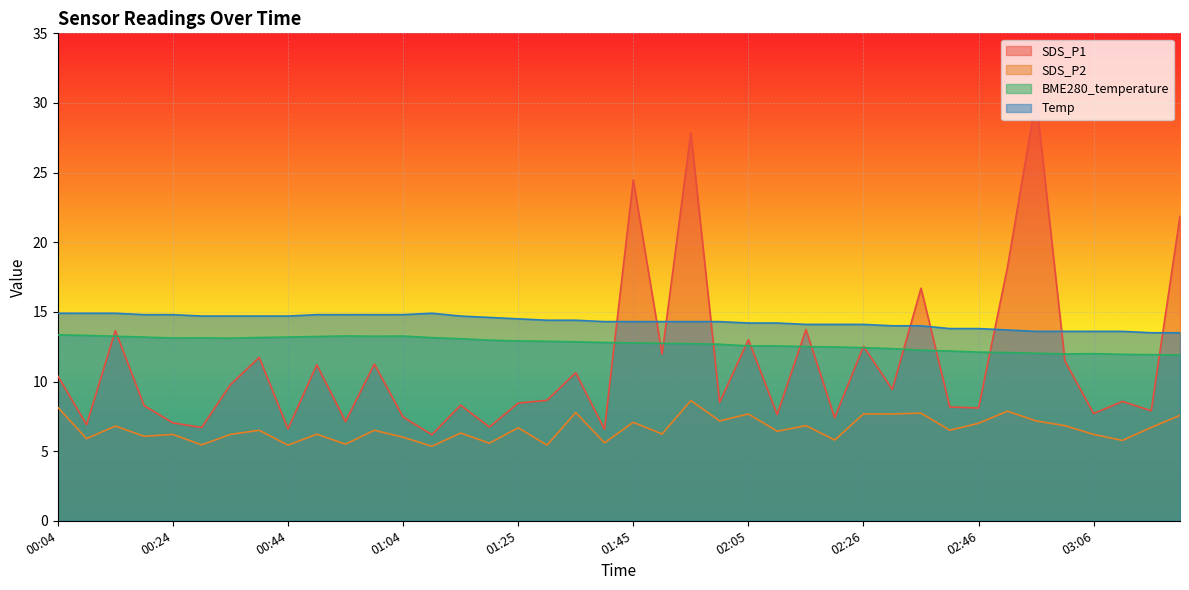

What position from the right is 00:19?

37